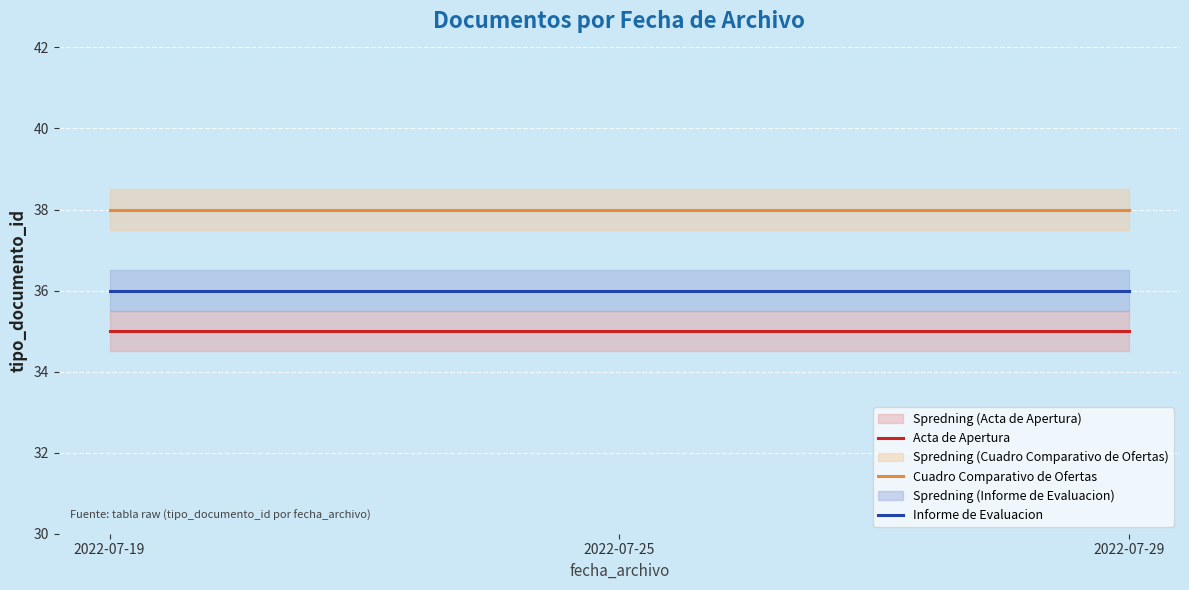

What is the minimum value for Cuadro Comparativo de Ofertas?

38